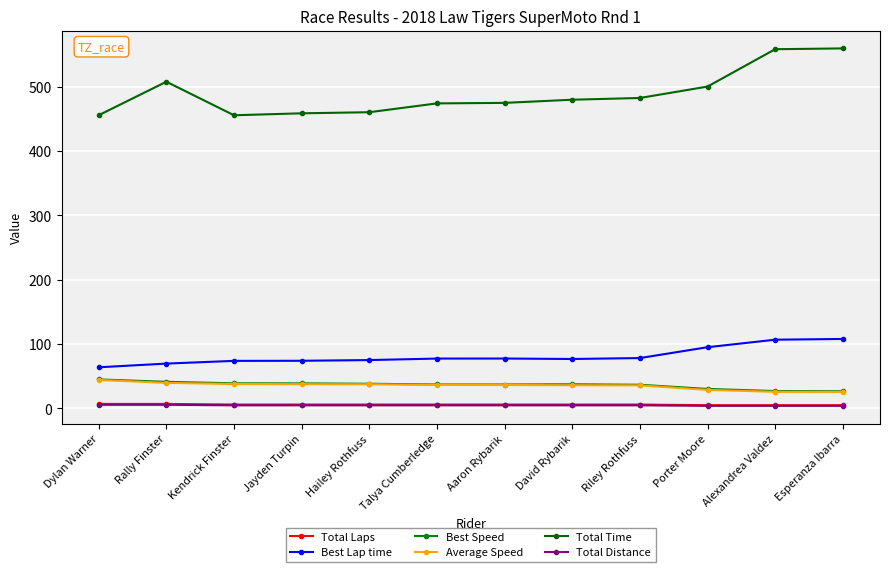

What are all the series names shown in the legend?

Total Laps, Best Lap time, Best Speed, Average Speed, Total Time, Total Distance